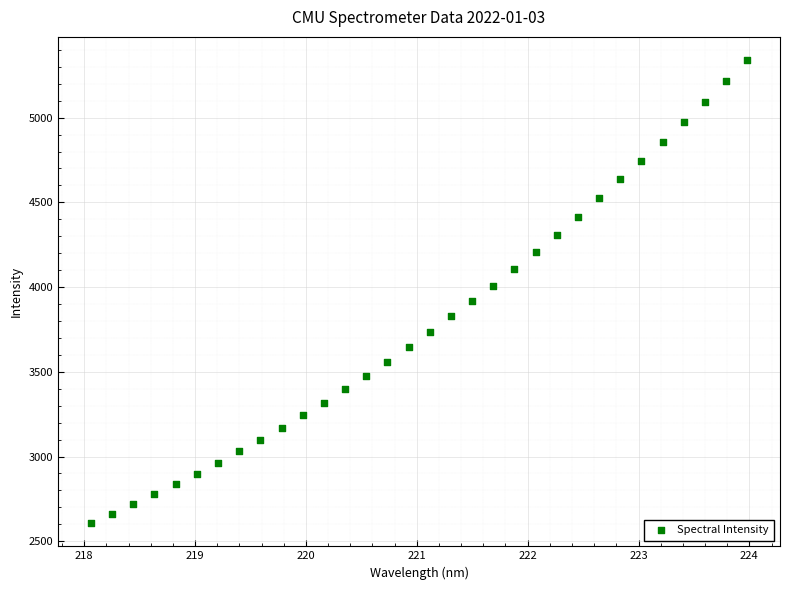

What is the range of X values (max minus min)?

5.9